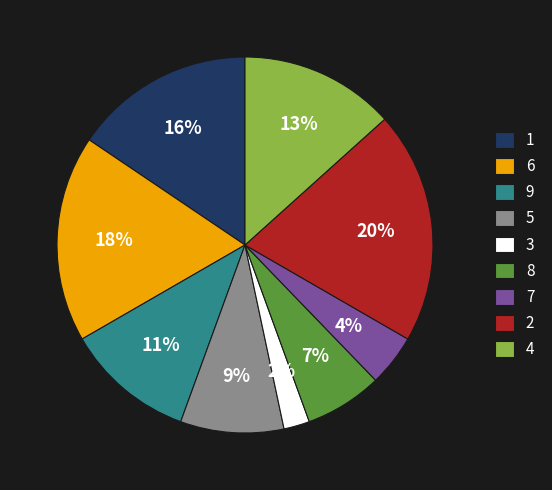

Does 2 account for over 50% of the chart?

No